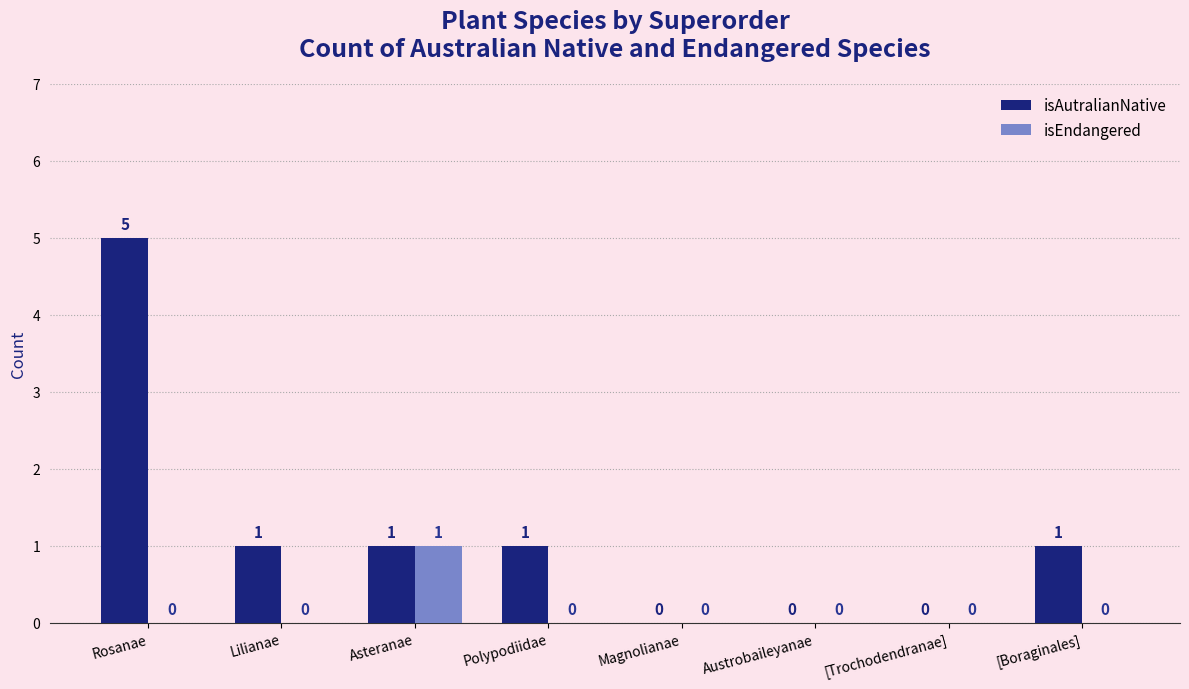

Is the value of isAutralianNative at Polypodiidae greater than the value of isEndangered at Magnolianae?

Yes